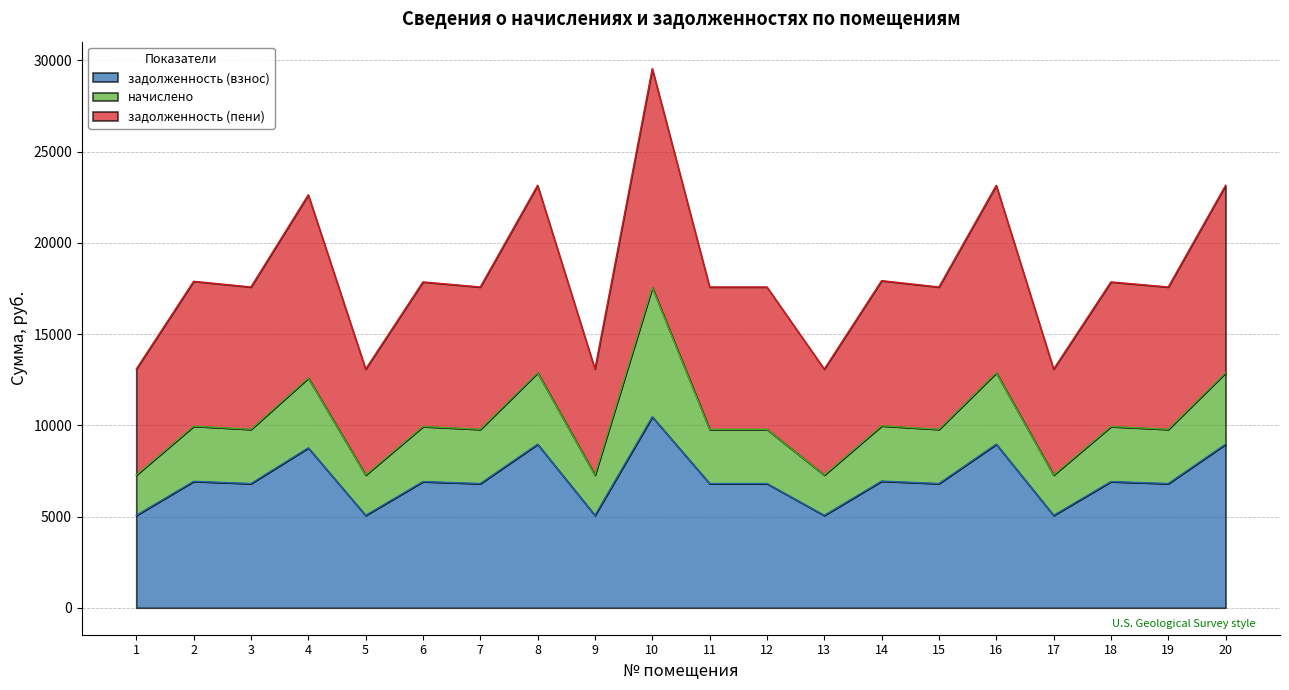

What is the minimum value for задолженность (взнос)?

5065.6